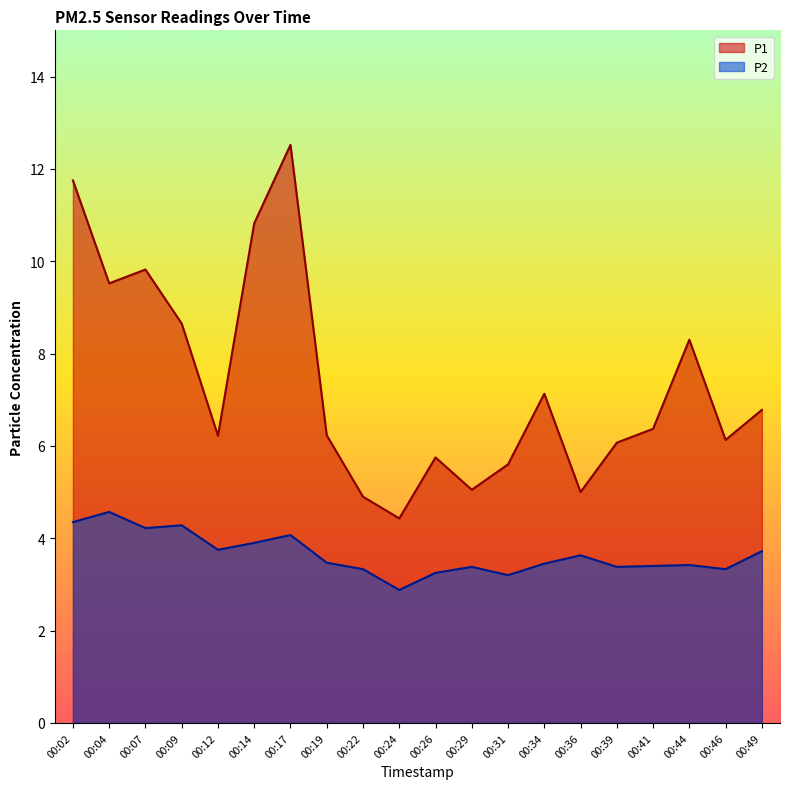

Reading left to right, list all the values displayed in this chart.

P1: 11.8	9.5	9.8	8.7	6.2	10.8	12.5	6.2	4.9	4.4	5.8	5.0	5.6	7.1	5.0	6.1	6.4	8.3	6.1	6.8
P2: 4.3	4.6	4.2	4.3	3.8	3.9	4.1	3.5	3.3	2.9	3.2	3.4	3.2	3.5	3.6	3.4	3.4	3.4	3.3	3.7